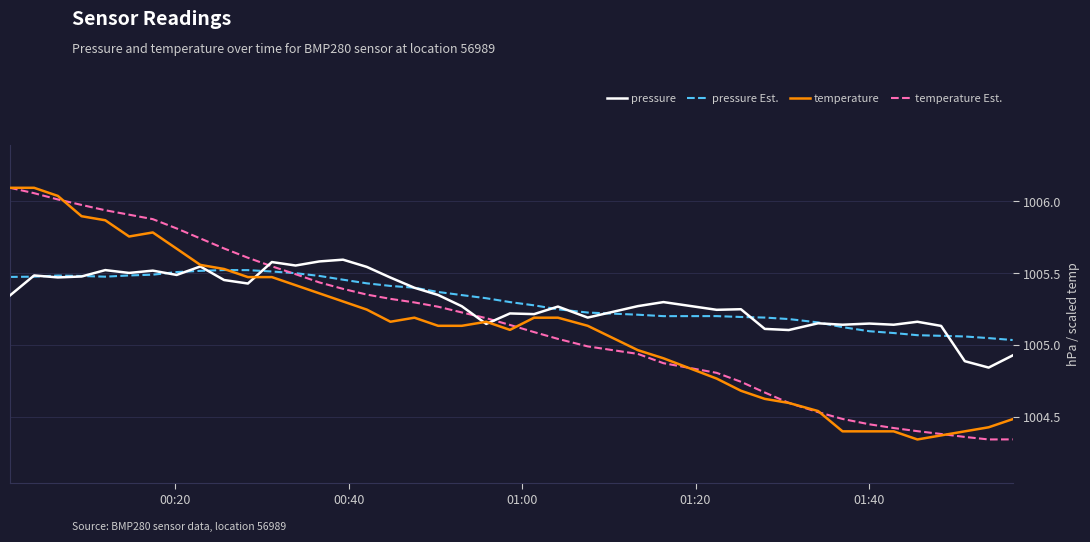

What is the sum of all pressure values?

40212.4